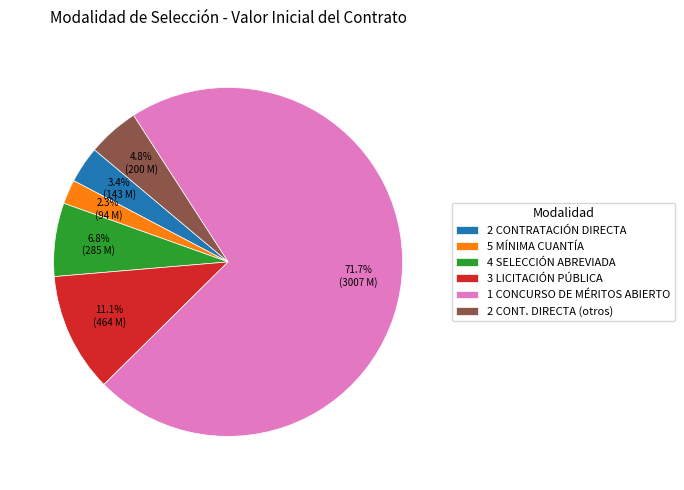

To the nearest percent, what is the average slice percentage?

17%